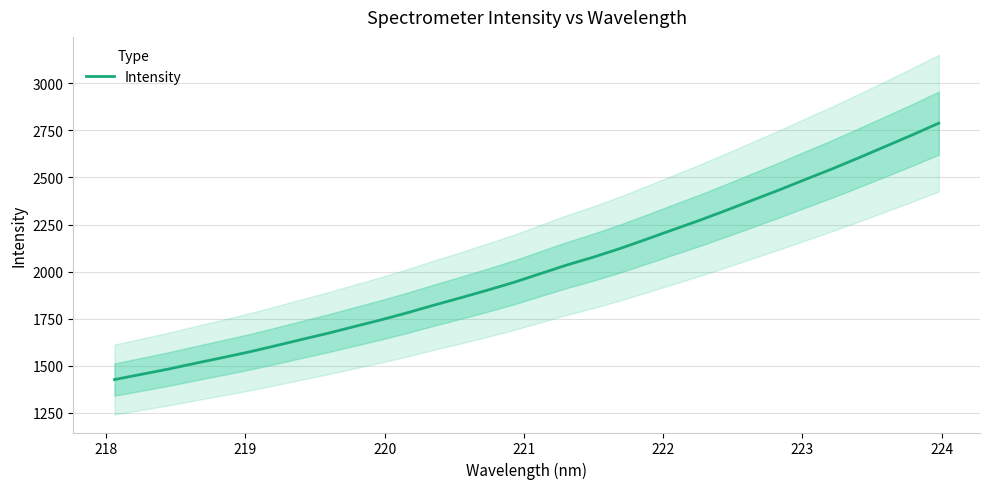

What is the difference between the maximum and minimum values?

1360.6